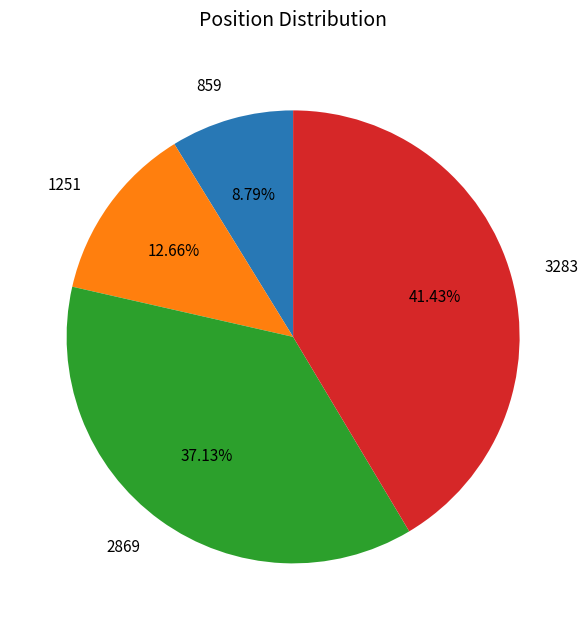

Which has a higher value, 859 or 2869?

2869